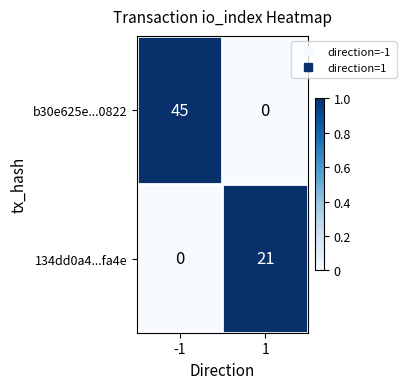

What is the difference between the b30e625e...0822 values at 1 and -1?

45